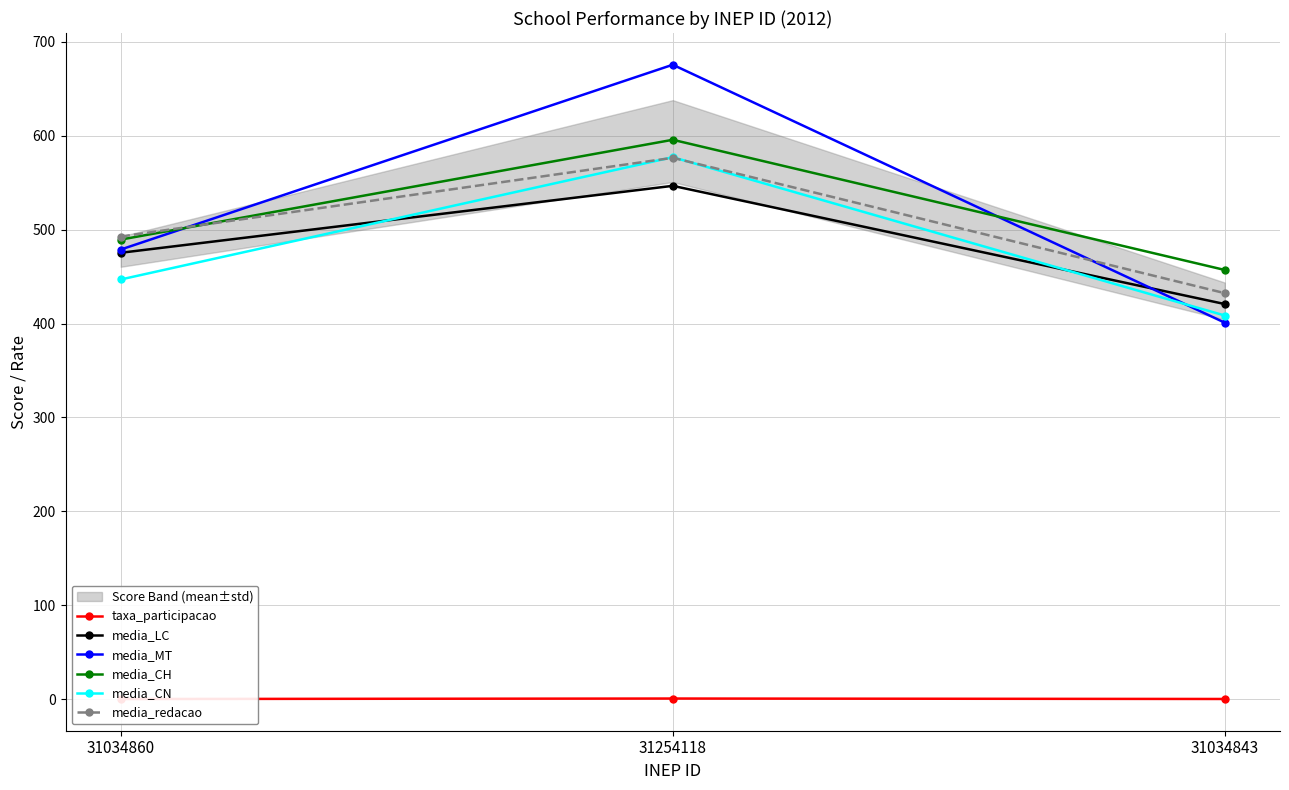

What is the smallest value displayed?

0.4